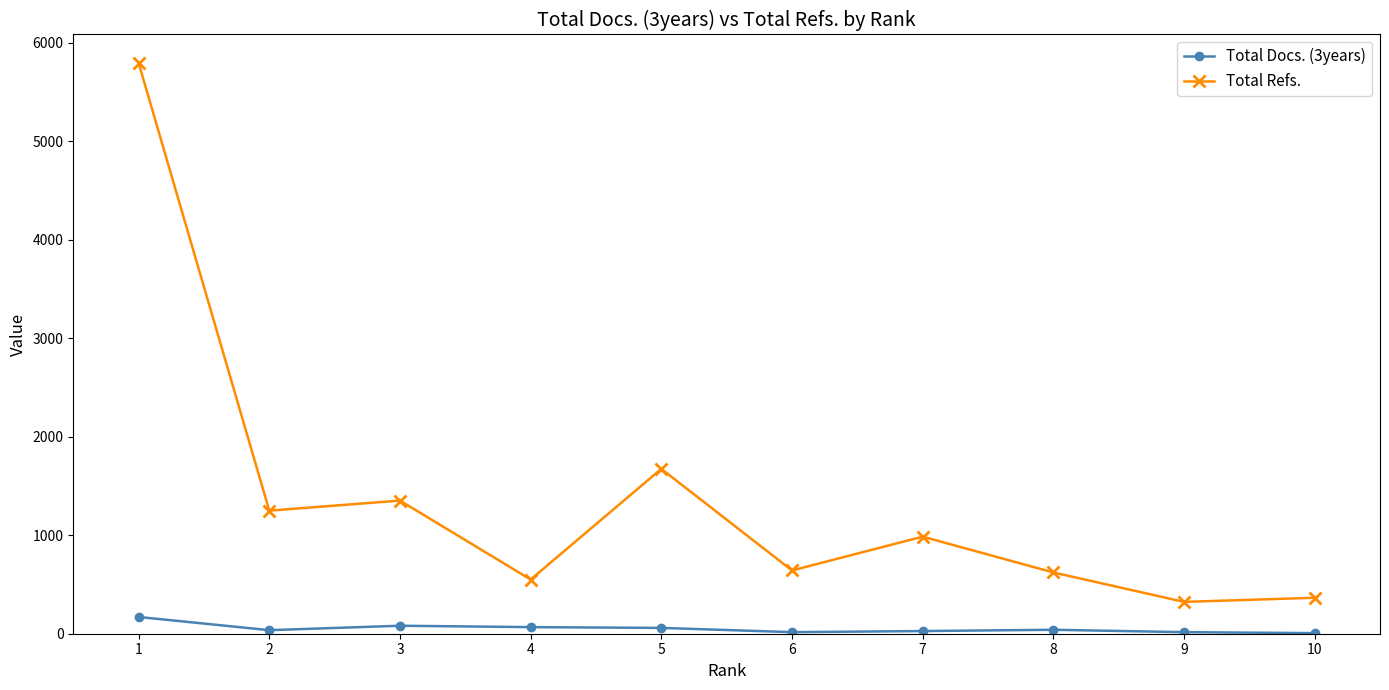

How many lines are shown in the chart?

2